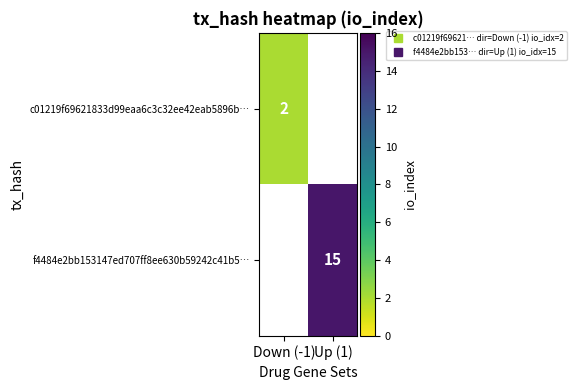

At Up (1), list the series in order from largest to smallest.

c01219f69621833d99eaa6c3c32ee42eab5896b…, f4484e2bb153147ed707ff8ee630b59242c41b5…